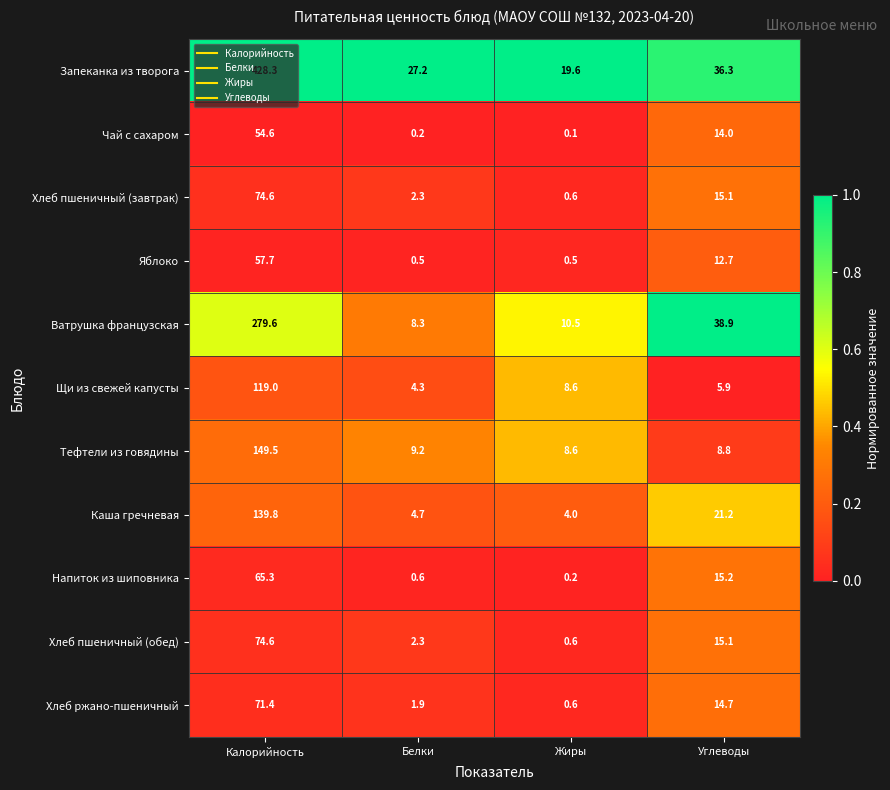

The value of Каша гречневая at Углеводы is 5.3. True or false?

False